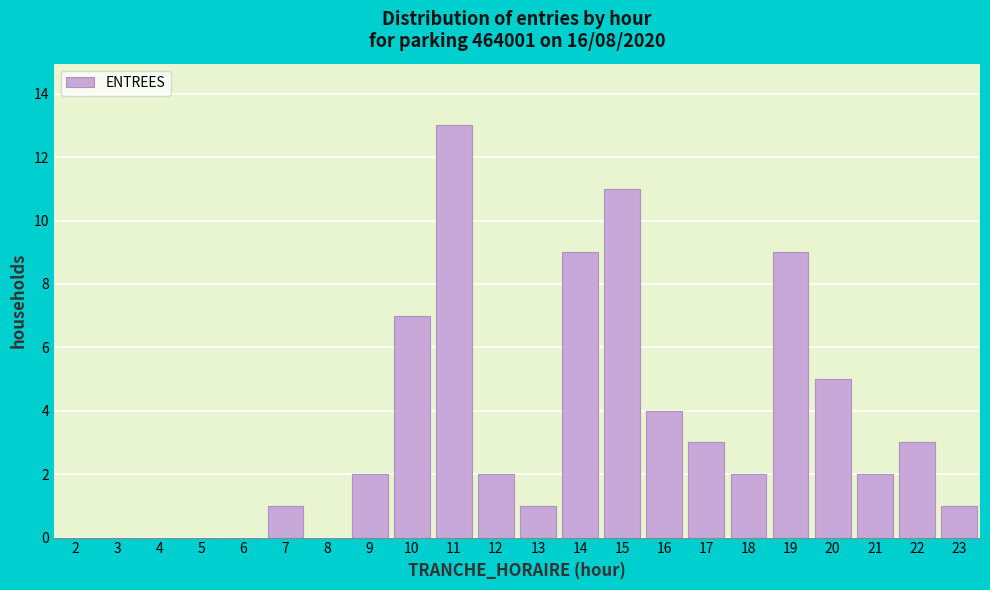

Reading right to left, transcribe all the data shown in this chart.

23=1	22=3	21=2	20=5	19=9	18=2	17=3	16=4	15=11	14=9	13=1	12=2	11=13	10=7	9=2	8=0	7=1	6=0	5=0	4=0	3=0	2=0